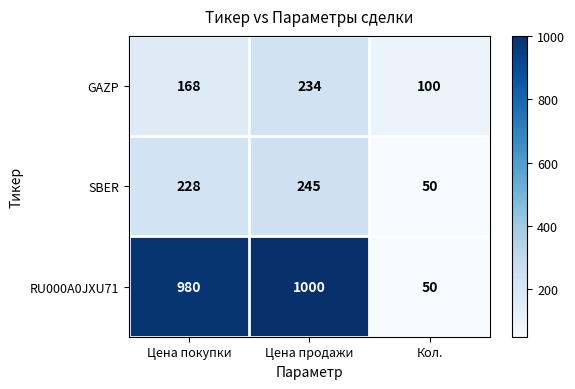

What is the difference between the highest and lowest values at Цена продажи?

766